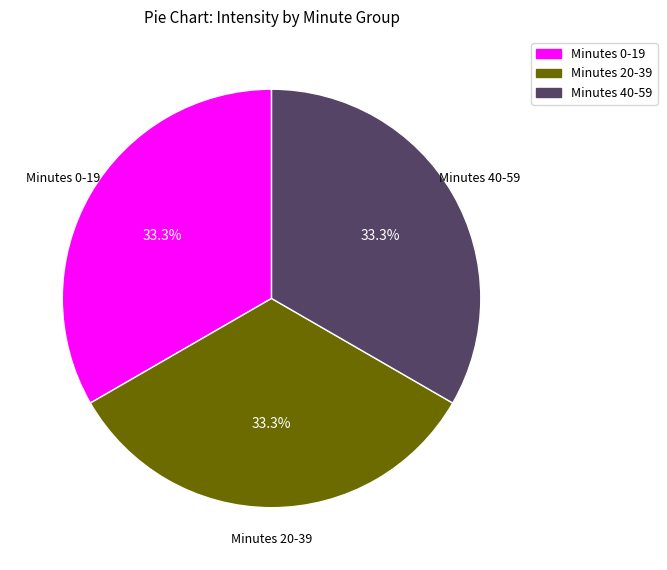

Does any single category account for the majority?

No